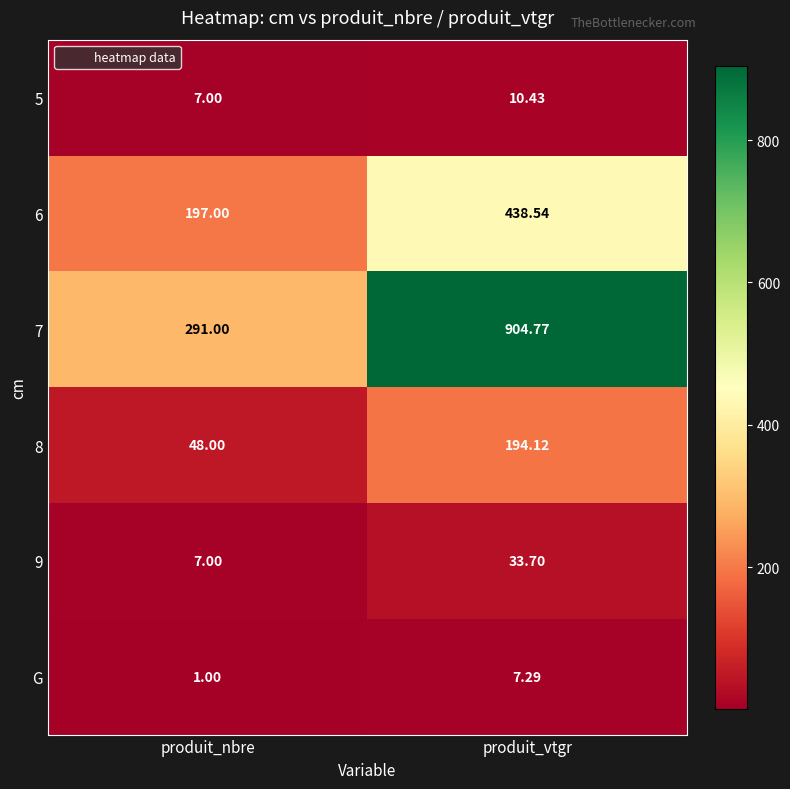

Between produit_nbre and produit_vtgr, which series saw the biggest shift?

7